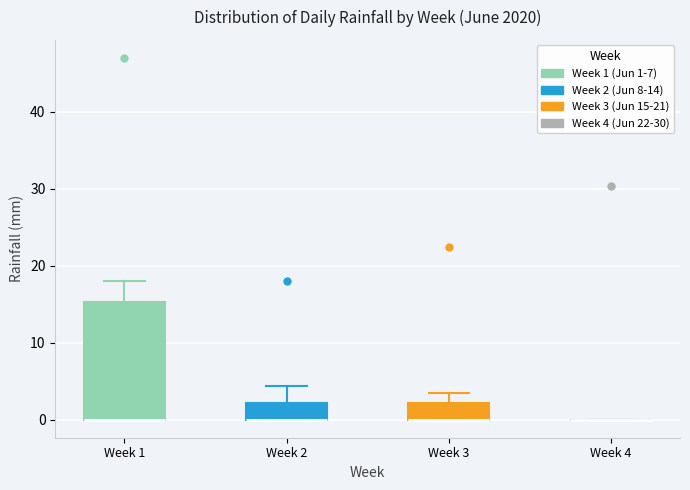

Where is the lower edge of the box for Week 2 on the y-axis? The values are not printed on the chart, so give them approximately, as read against the axis.

0